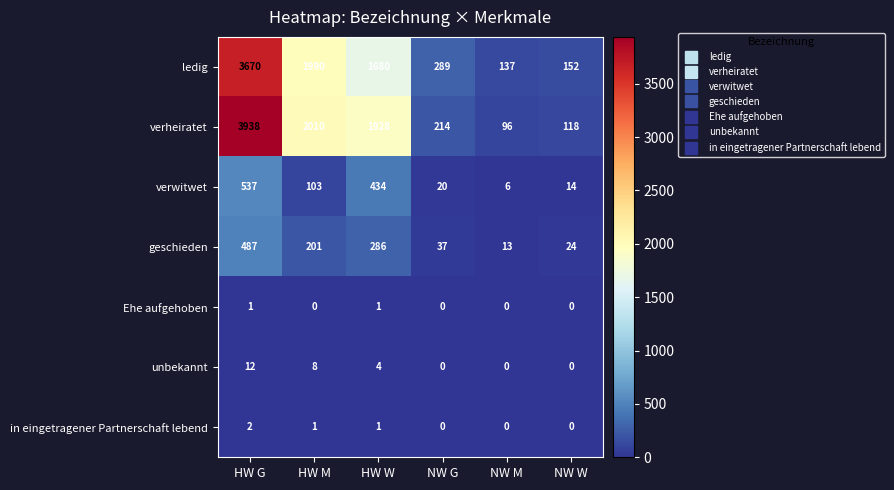

Count the number of categories in the chart.

6